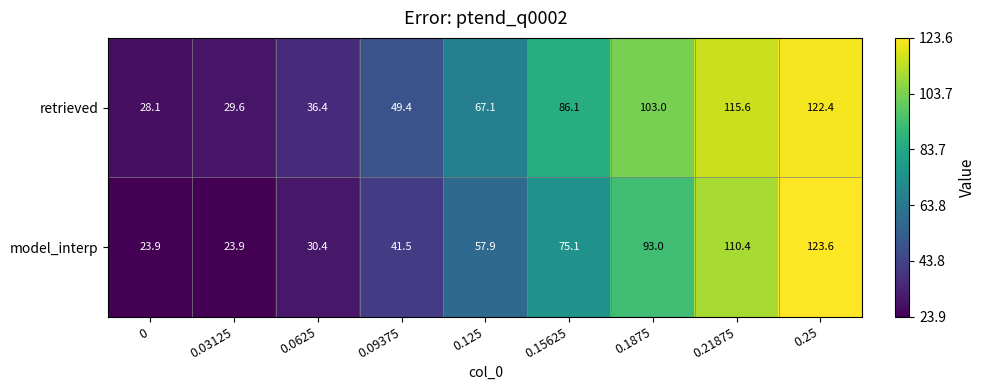

At how many categories does at least one series exceed 120?

1